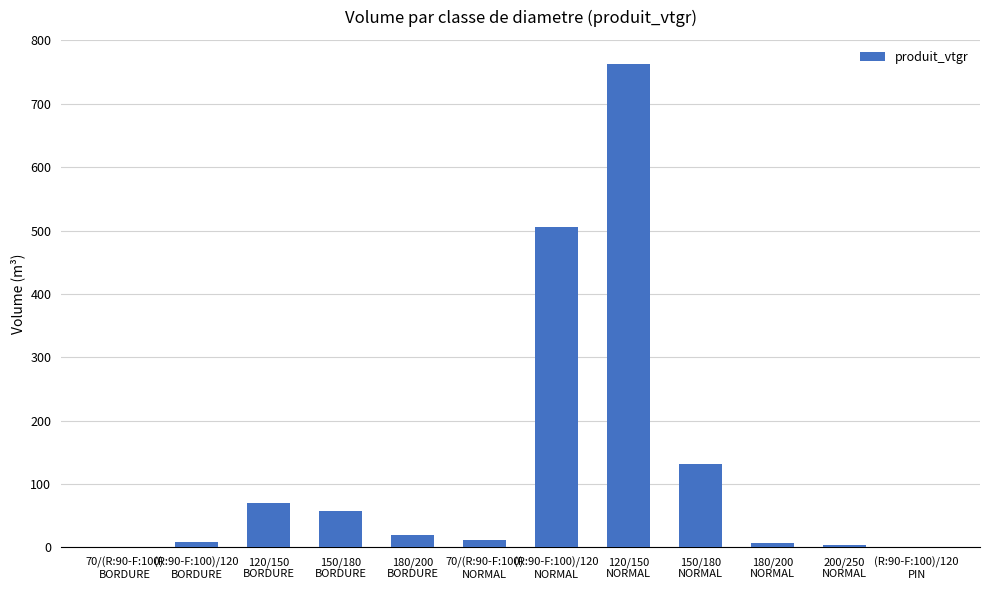

At which label is the value closest to 381?

(R:90-F:100)/120
NORMAL